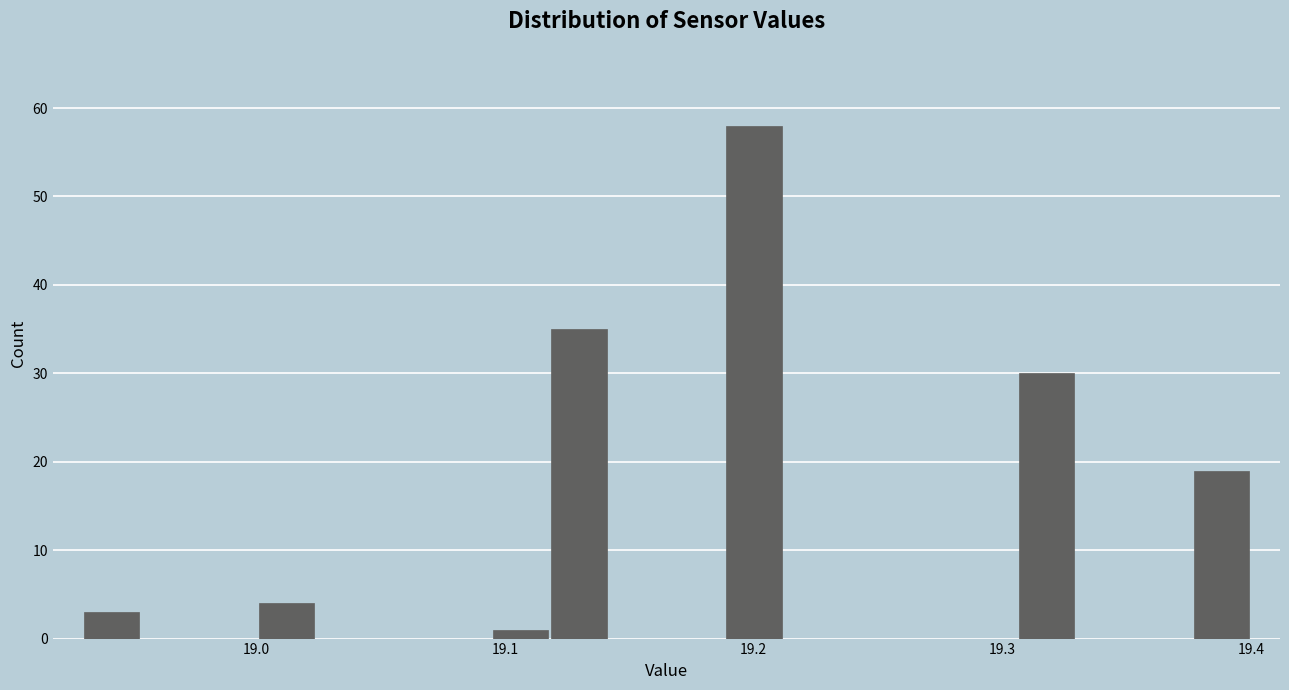

Read against the x-axis, roughly where is the centre of the tallest bar?

19.20